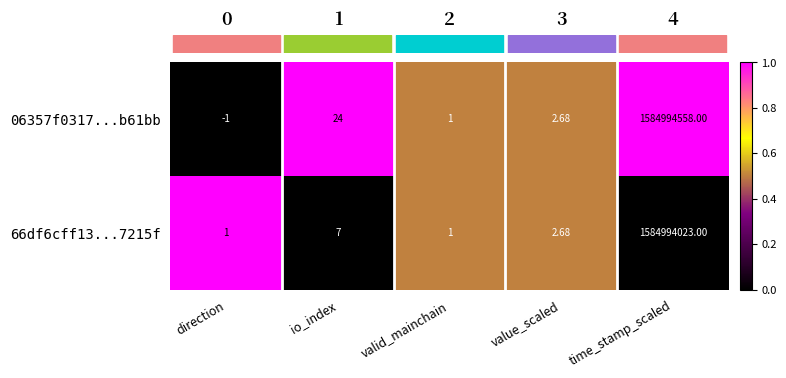

What is the spread (max minus min) of values at direction?

2.0